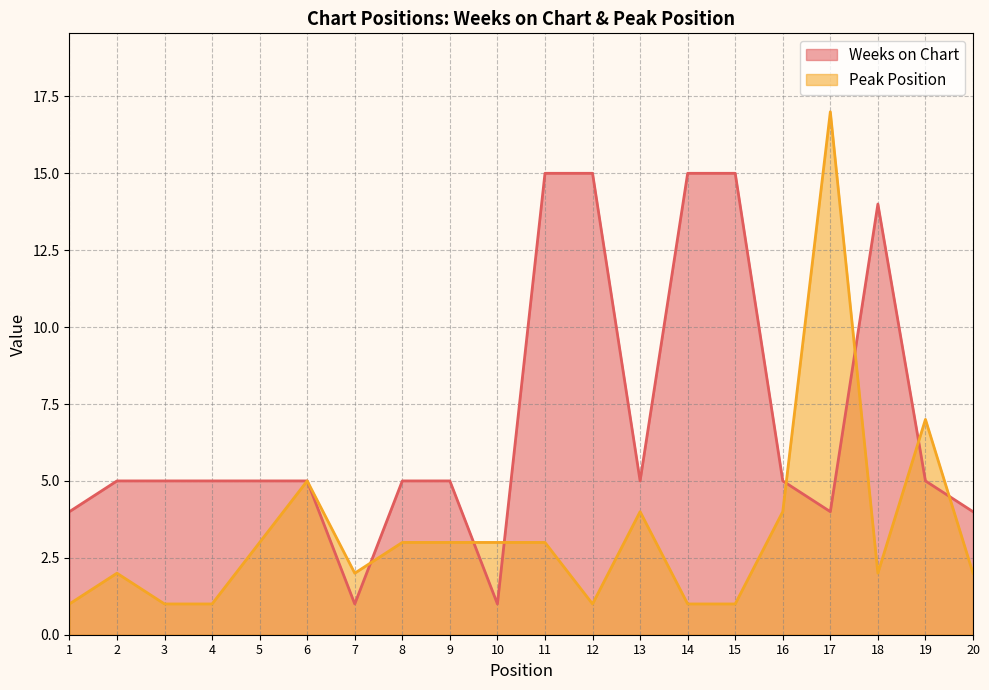

At which category is the sum across all series the highest?

17